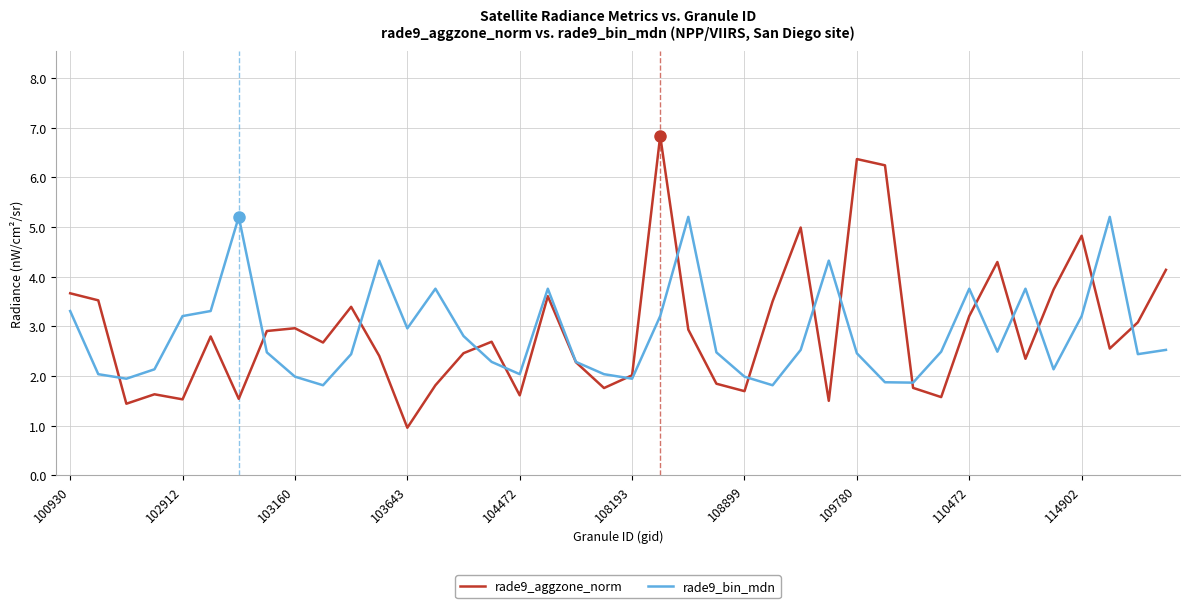

What is the greatest value displayed?

6.8